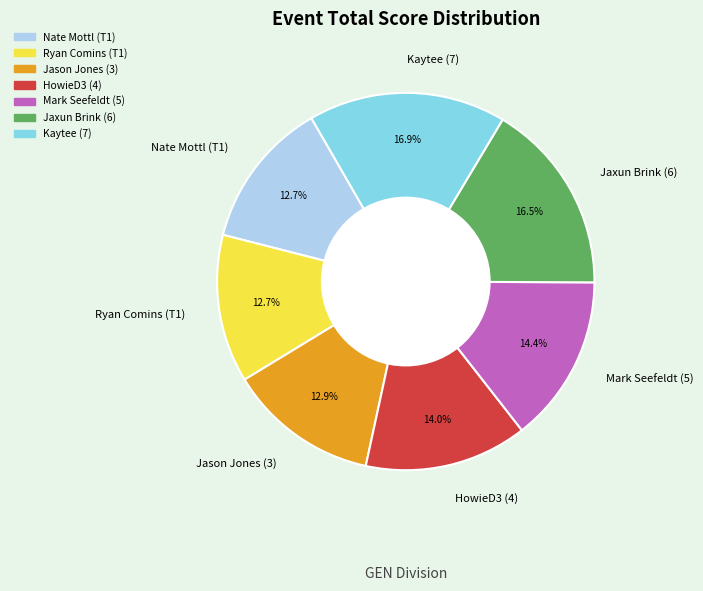

Is there any slice that represents more than half of the pie?

No